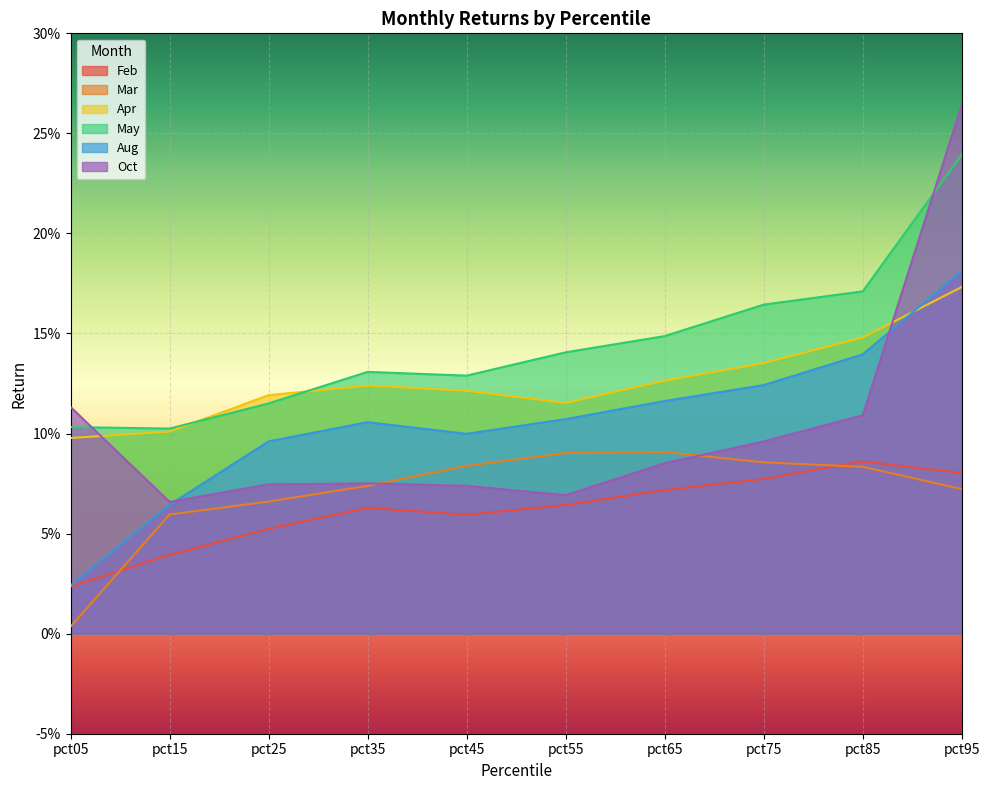

What is the difference between the maximum and second lowest values in the Oct series?

0.2